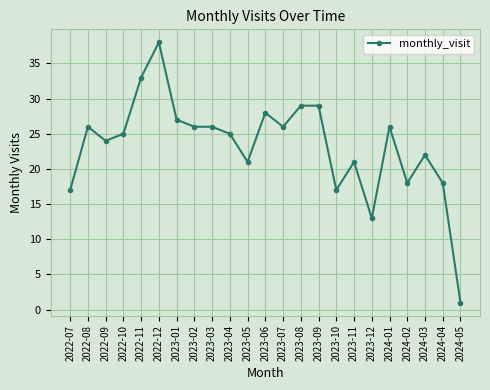

What is the approximate value at 2023-08, to the nearest 10?

30